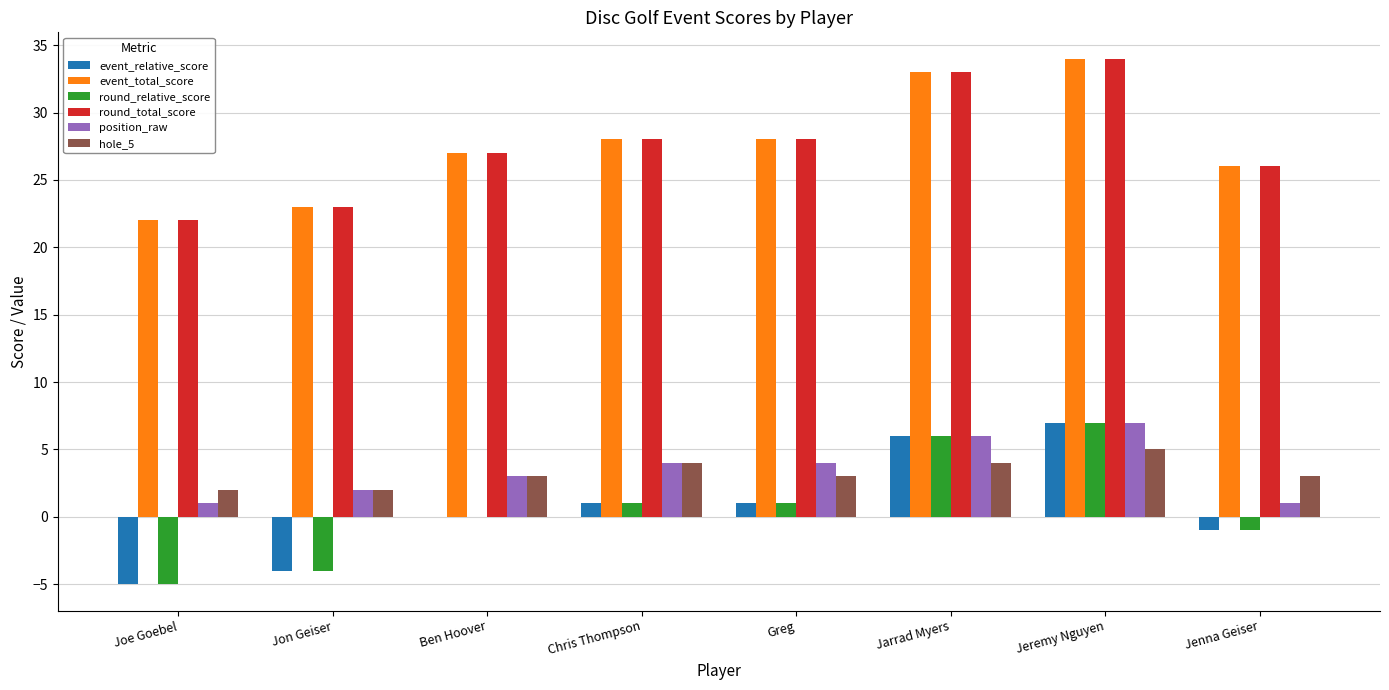

Reading left to right, transcribe all the data shown in this chart.

event_relative_score: -5	-4	0	1	1	6	7	-1
event_total_score: 22	23	27	28	28	33	34	26
round_relative_score: -5	-4	0	1	1	6	7	-1
round_total_score: 22	23	27	28	28	33	34	26
position_raw: 1	2	3	4	4	6	7	1
hole_5: 2	2	3	4	3	4	5	3